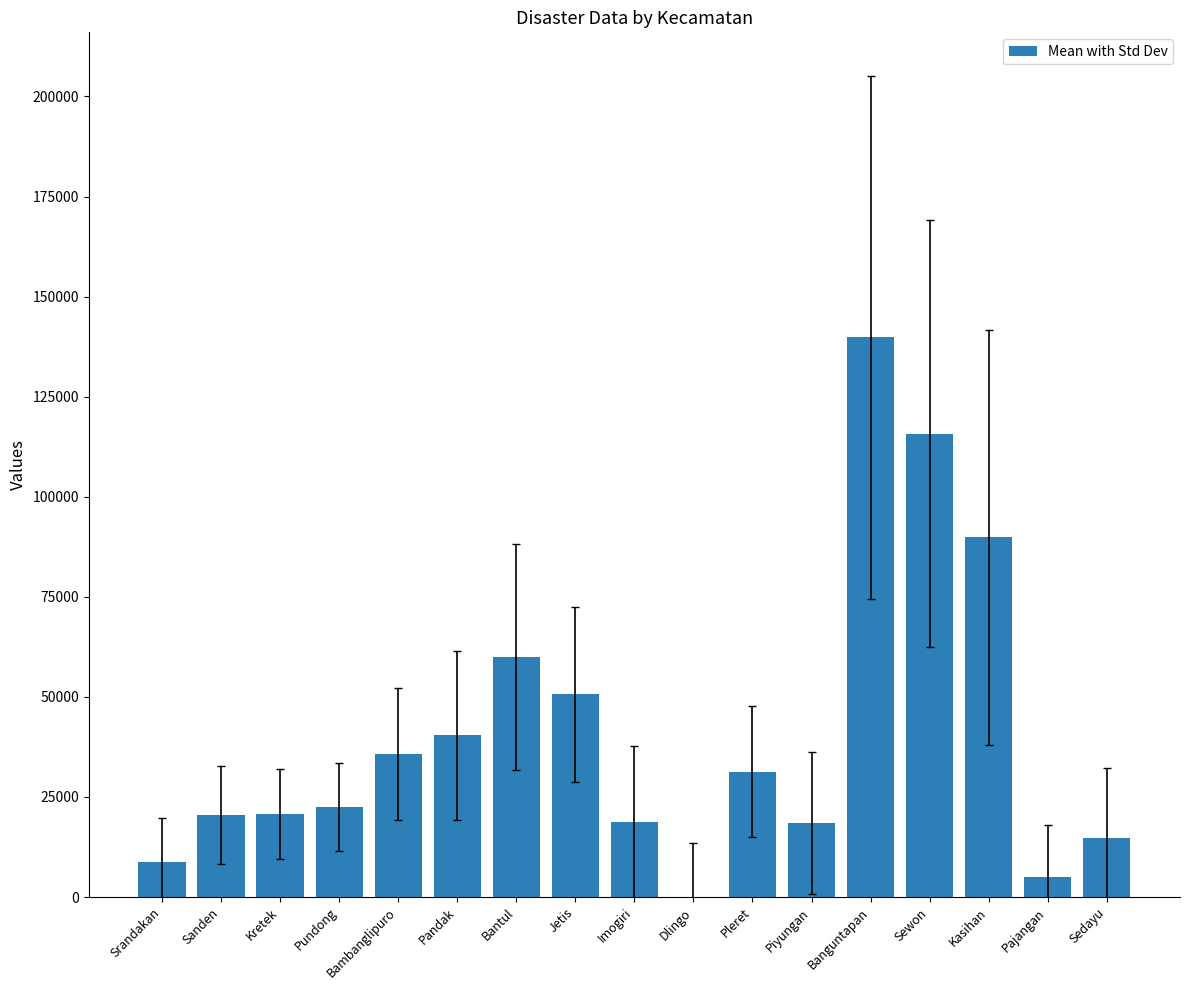

What is the sum of all values?

692946